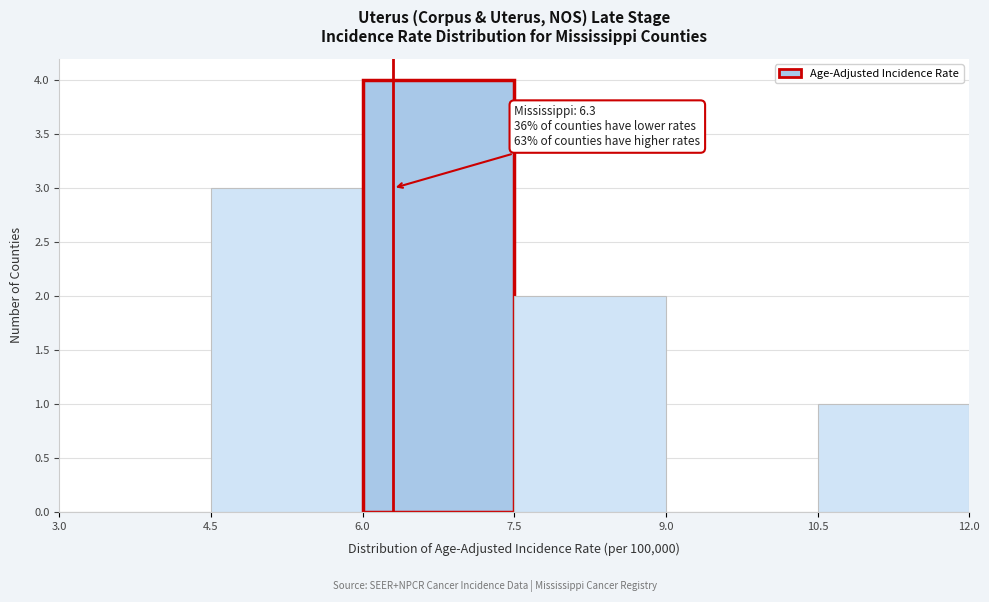

Over which range of the x-axis is the bar tallest?

6.0 to 7.5